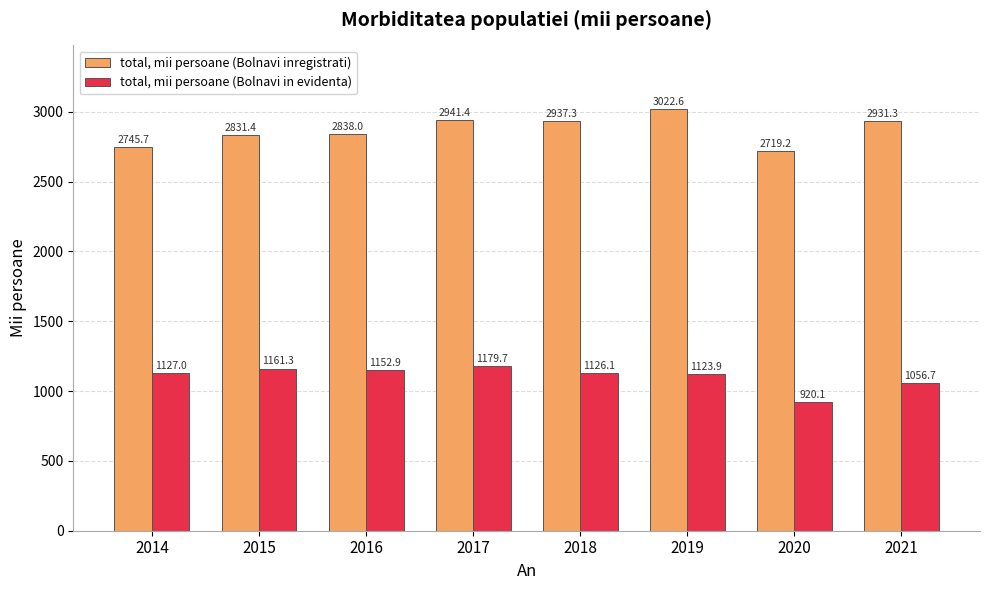

Are the bars grouped side by side (vs. stacked)?

Yes